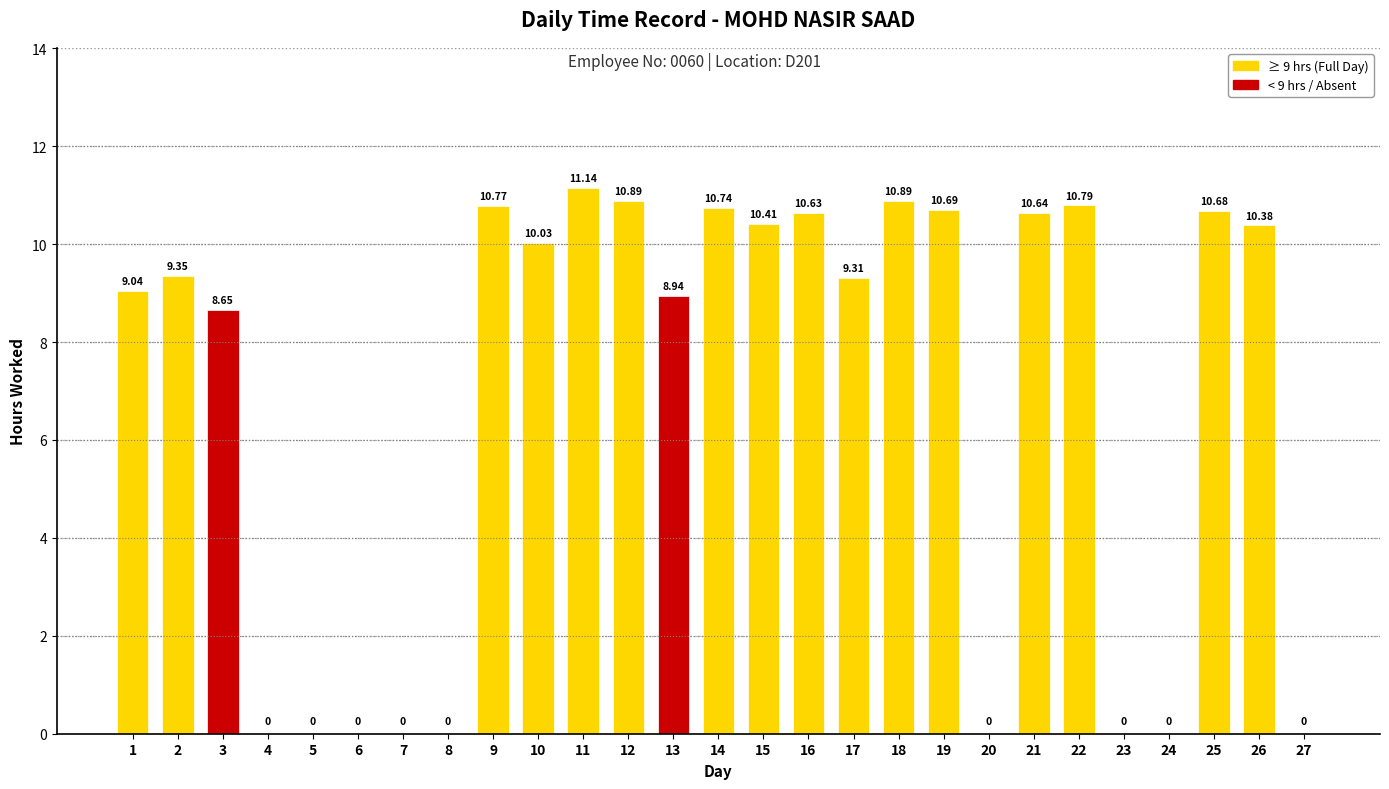

Is it true that the value at 3 is 8.7?

True